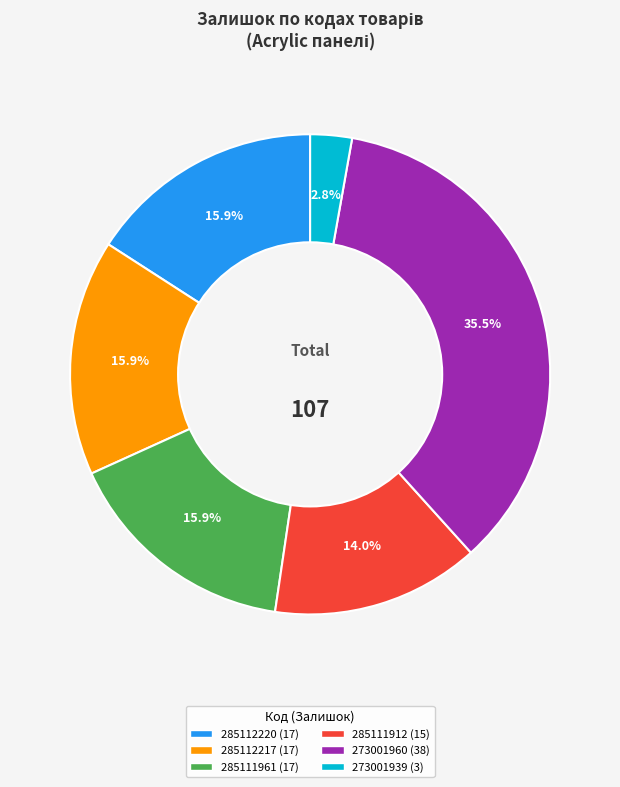

Is there a majority slice in this chart?

No